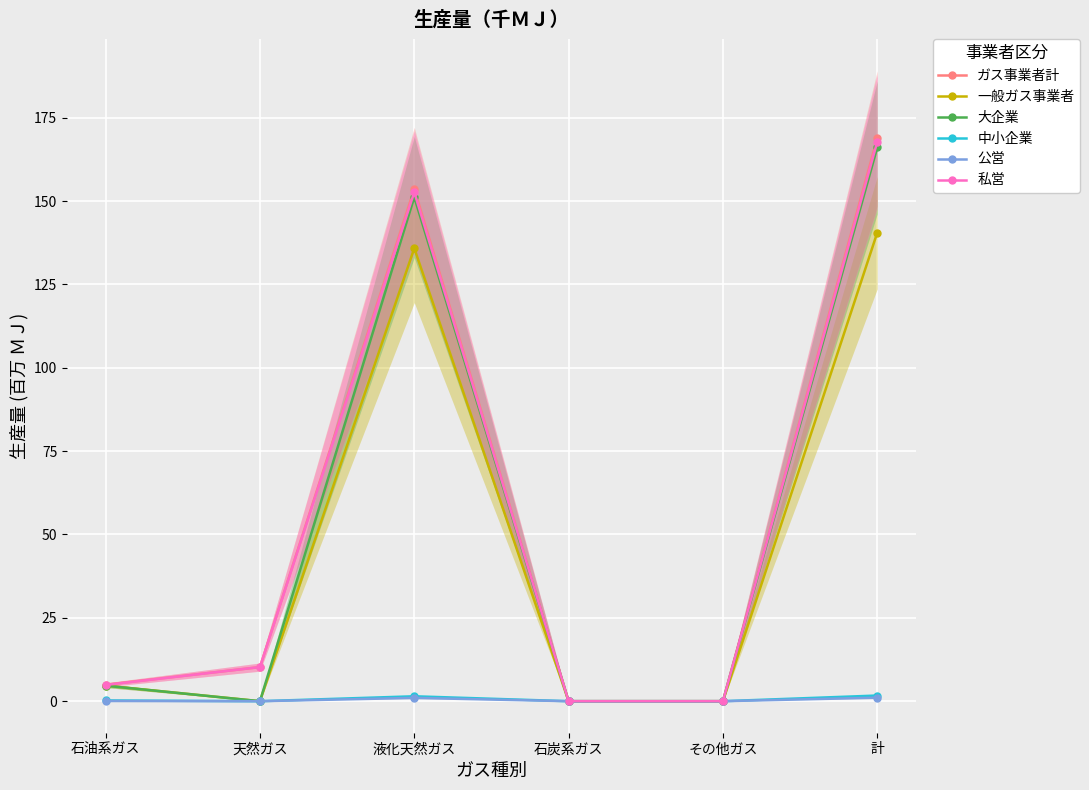

Where is 大企業 nearest to the value 83?

液化天然ガス